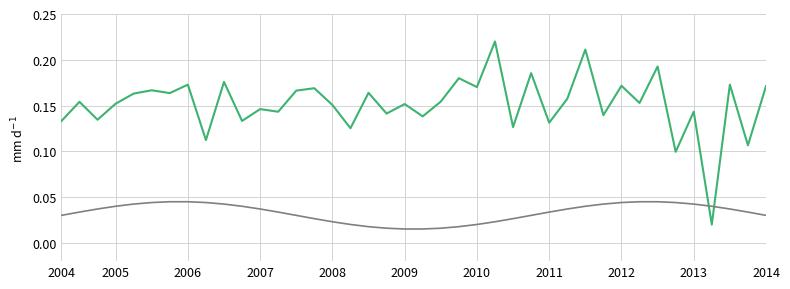

Does the chart have visible grid lines?

Yes